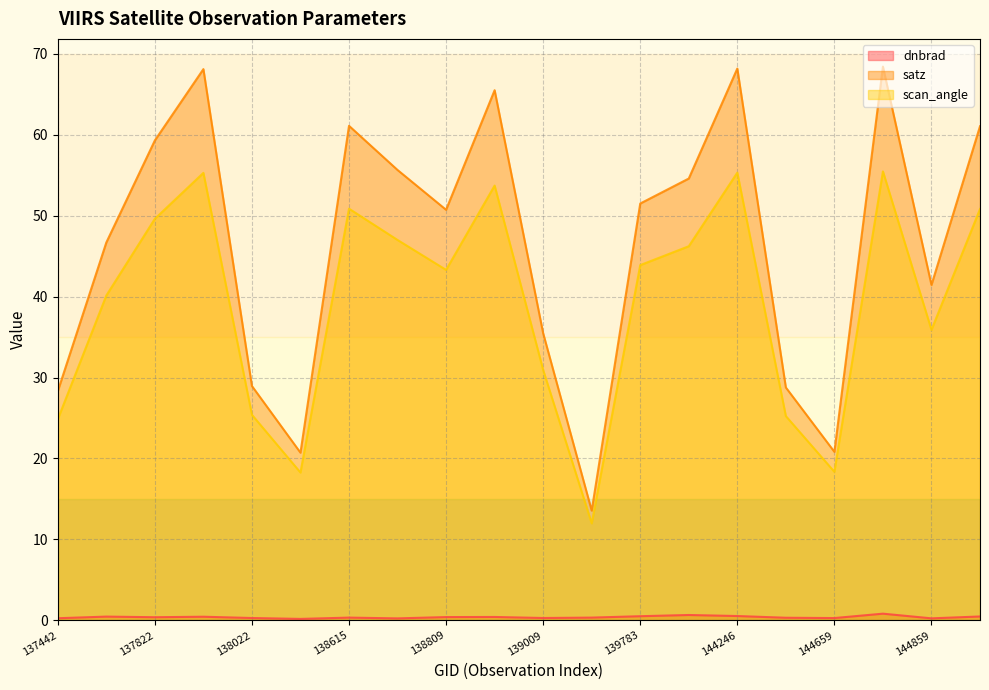

The value of dnbrad at 144673 is 0.8. True or false?

True